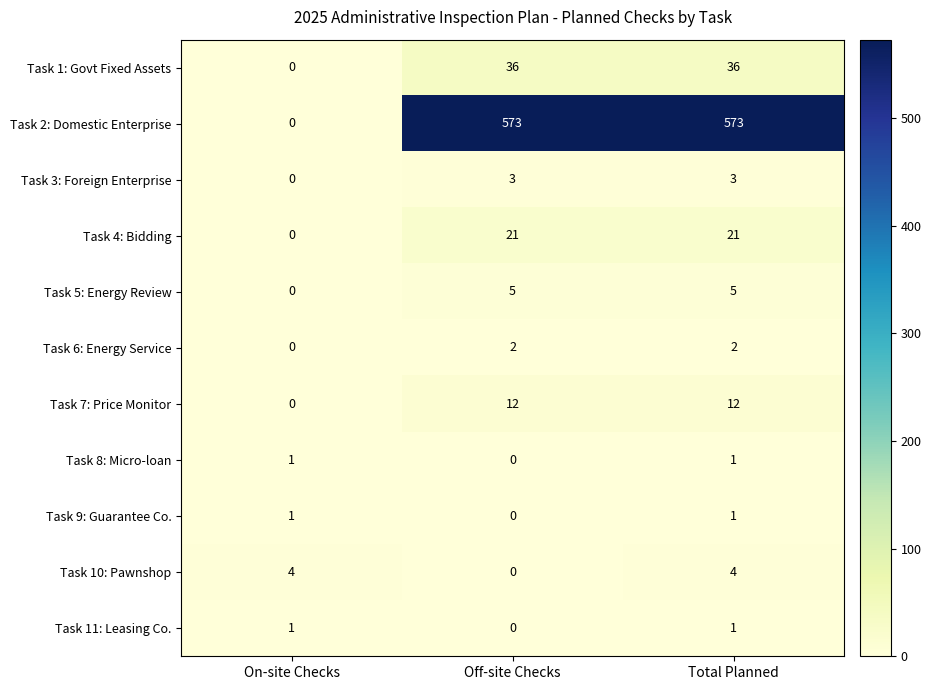

What is the total value across all series at Total Planned?

659